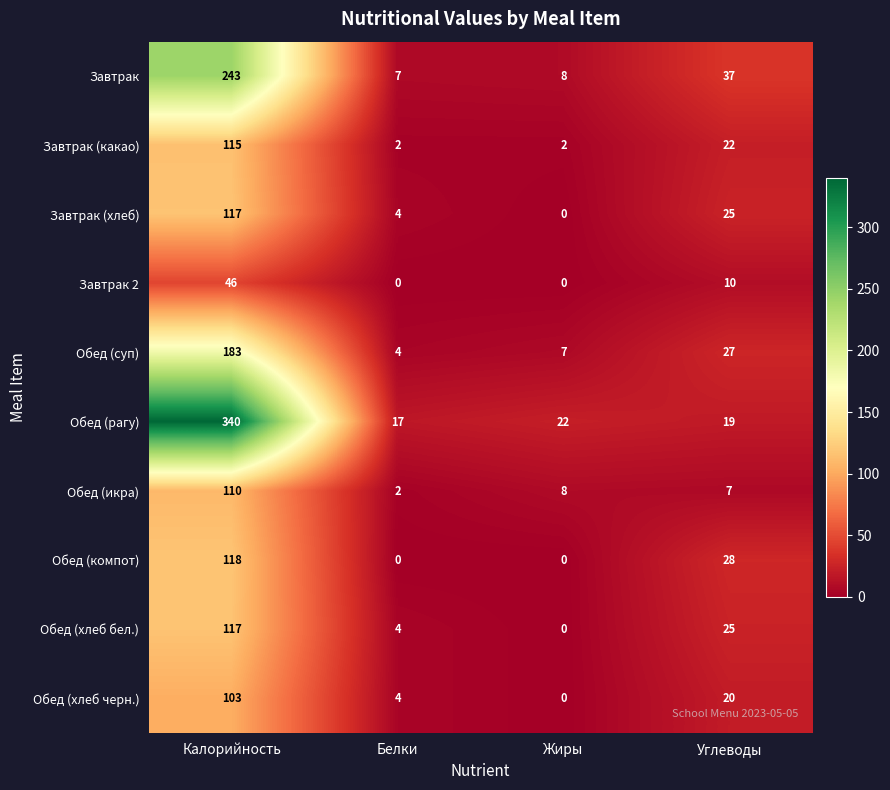

True or false: Завтрак (какао) has a value of 115 at Калорийность.

True